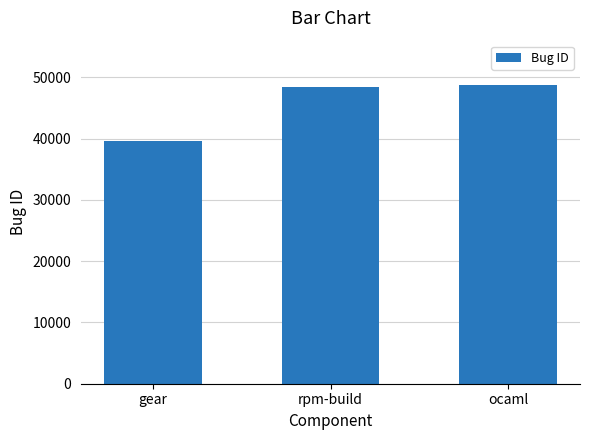

What is the difference between the second highest and minimum values?

8902